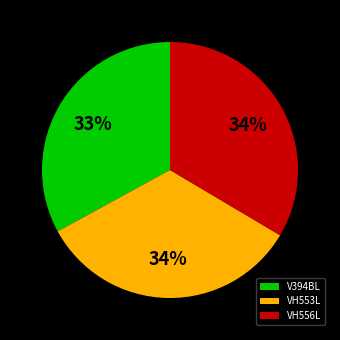

To the nearest percent, what portion does VH556L represent?

34%